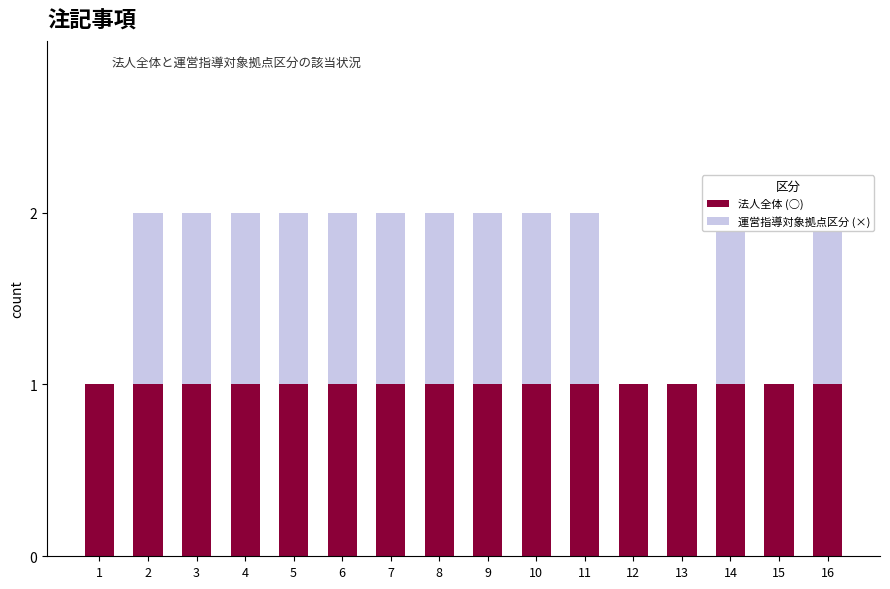

At which category is the sum across all series the highest?

2